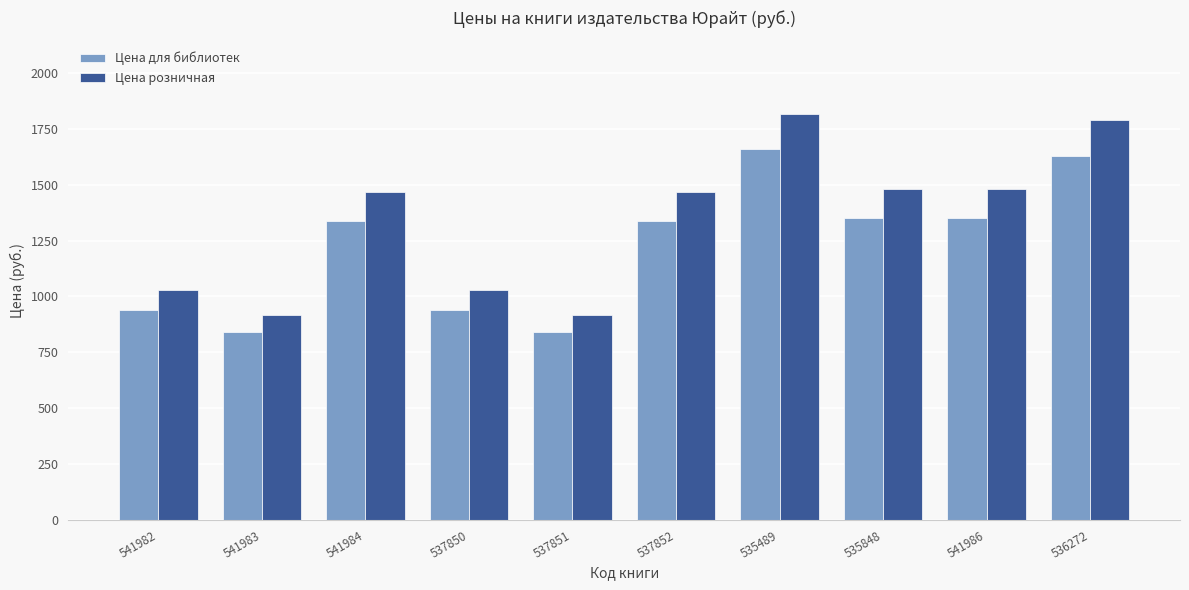

Which series has the largest total across all categories?

Цена розничная